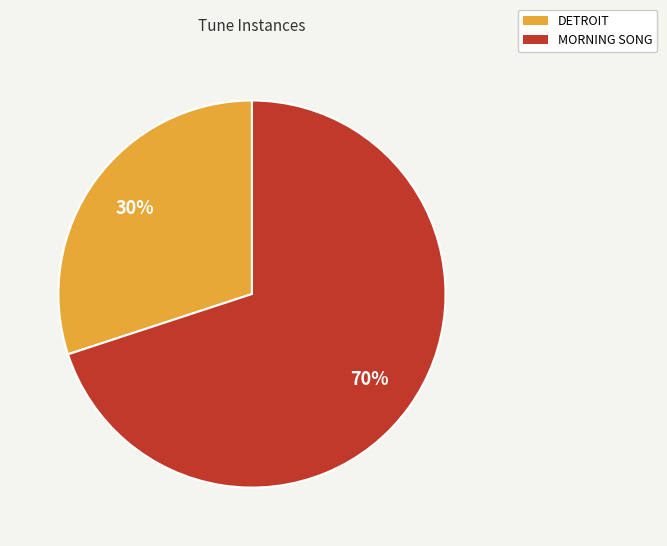

Which has a higher value, MORNING SONG or DETROIT?

MORNING SONG